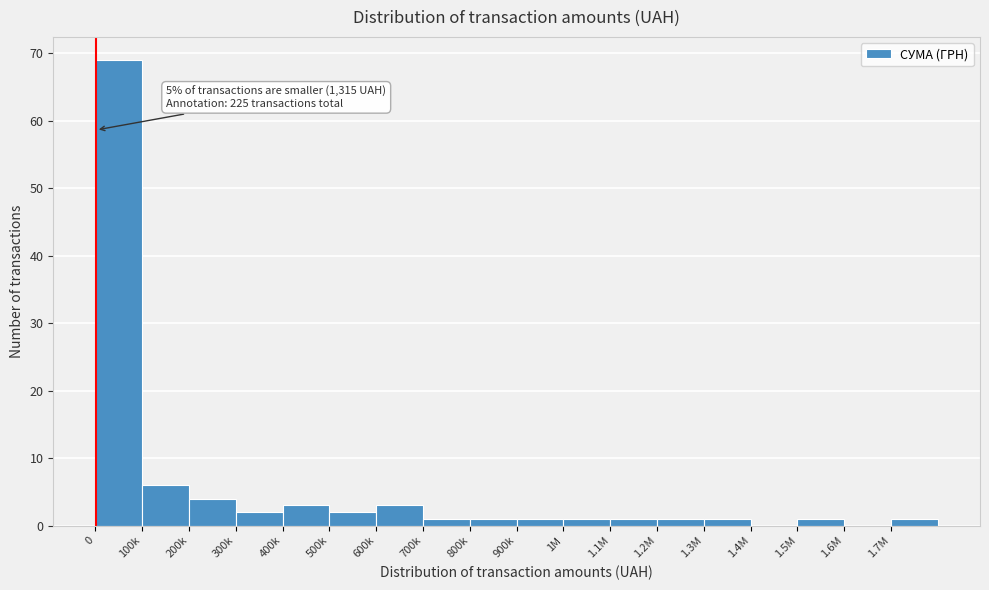

Reading left to right, what are all the values shown in this chart?

0=69	100k=6	200k=4	300k=2	400k=3	500k=2	600k=3	700k=1	800k=1	900k=1	1M=1	1.1M=1	1.2M=1	1.3M=1	1.4M=0	1.5M=1	1.6M=0	1.7M=1